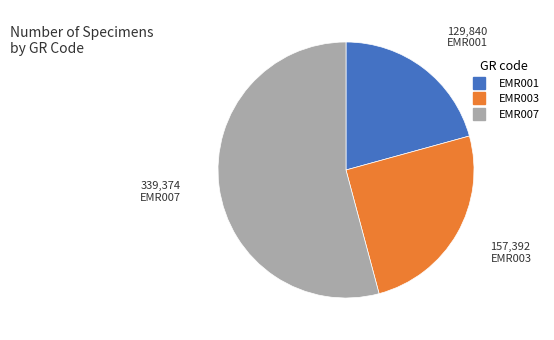

True or false: EMR003 accounts for 30% of the total.

False